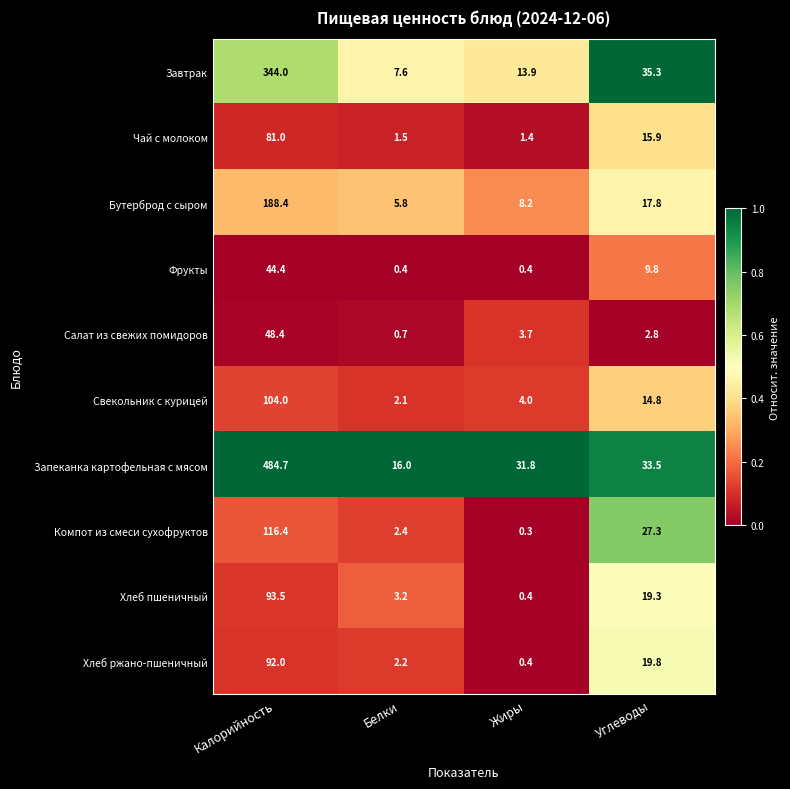

Which category has the highest value across all series?

Калорийность